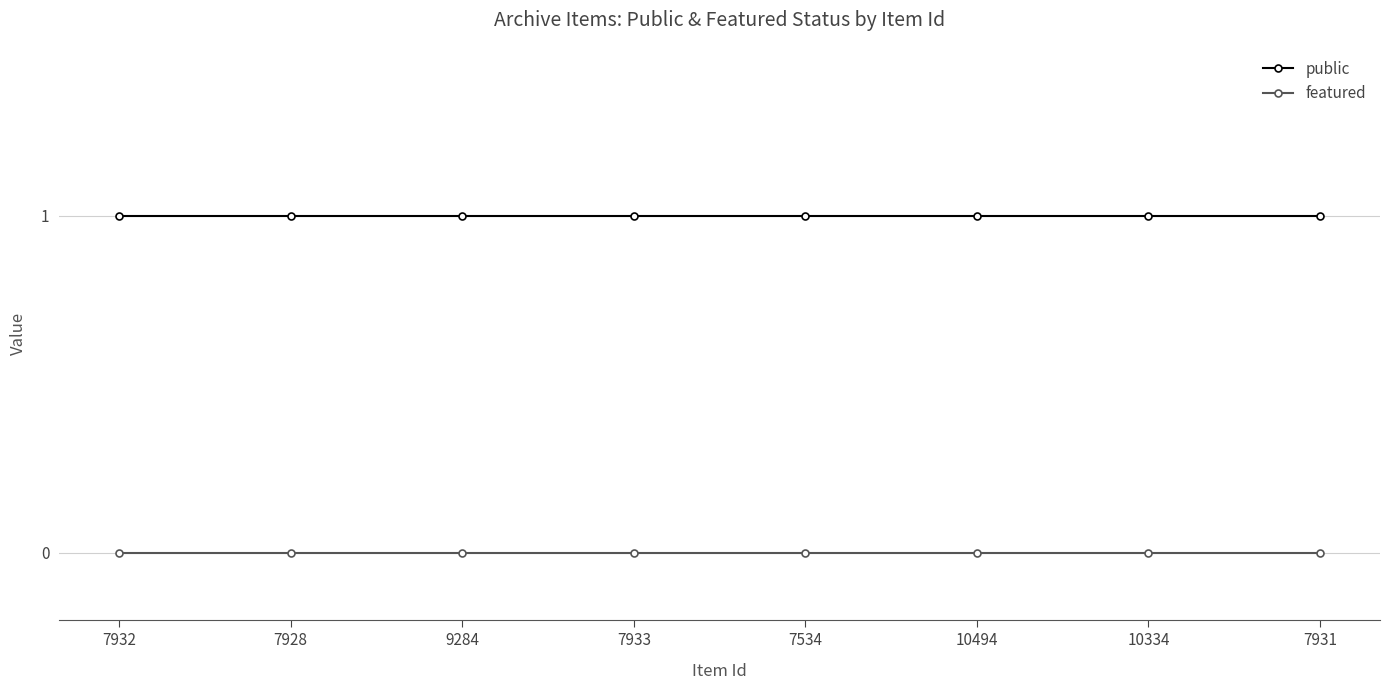

How many lines are shown in the chart?

2